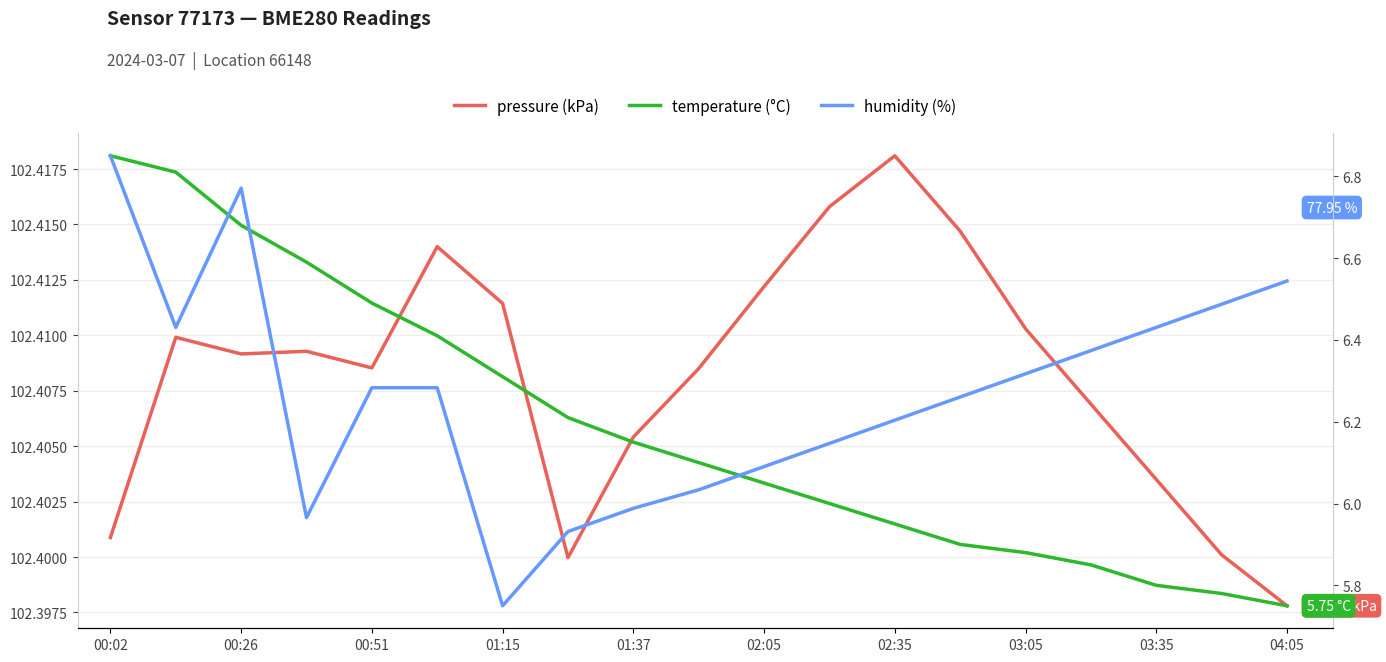

What is the maximum value shown in the chart?

102.4